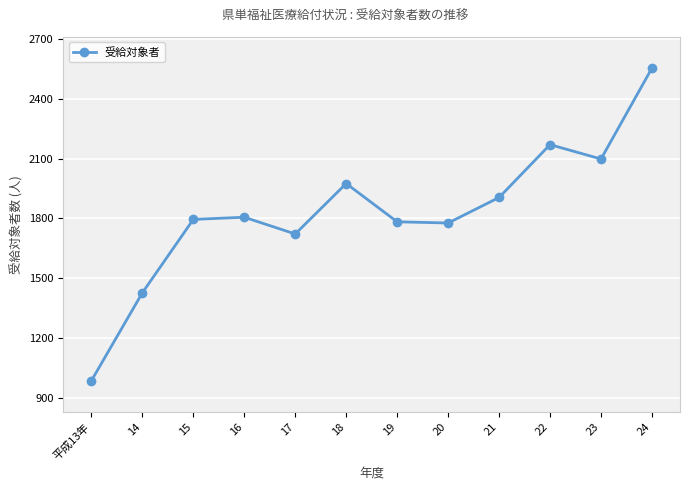

What is the greatest value displayed?

2554